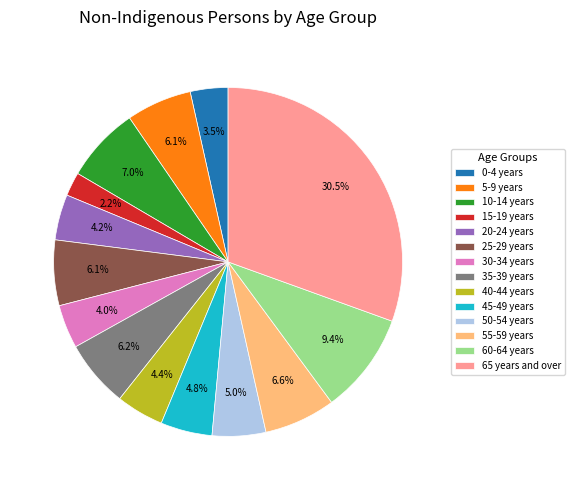

How many slices are in this pie chart?

14